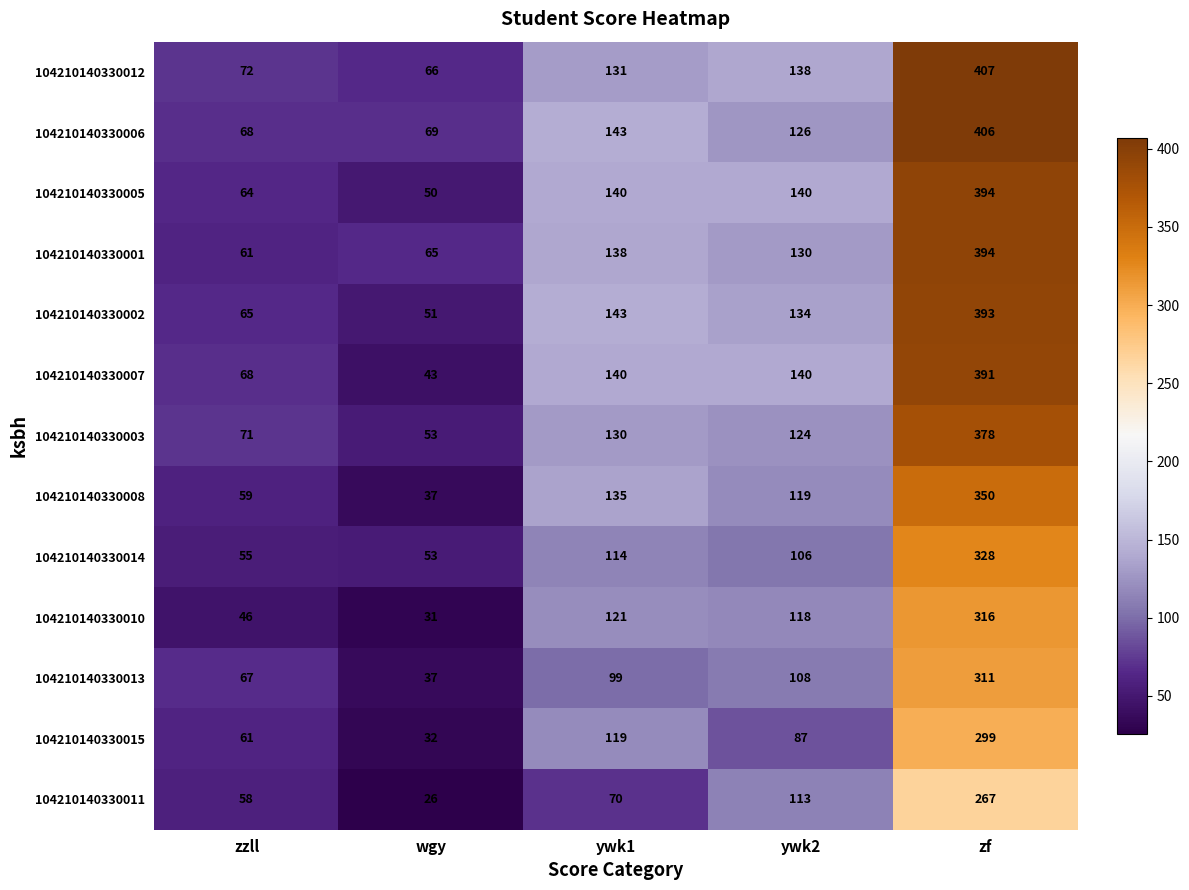

Which series changed the most between zzll and ywk1?

104210140330002